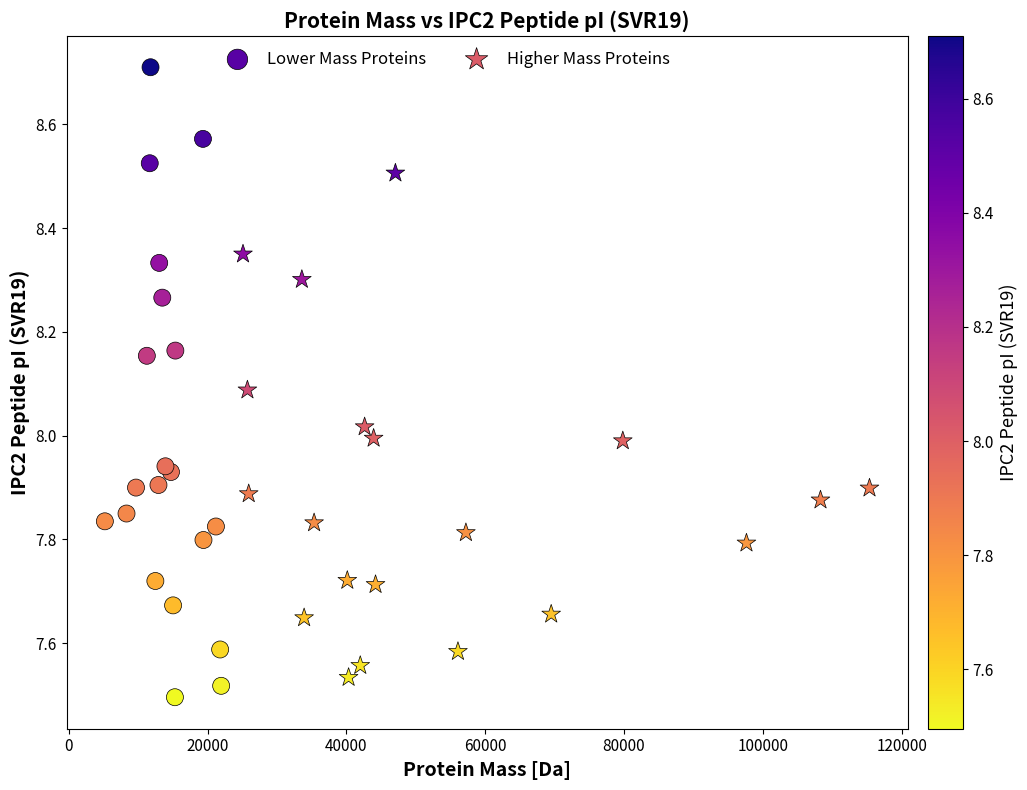

Which series contains the highest Y value?

Lower Mass Proteins